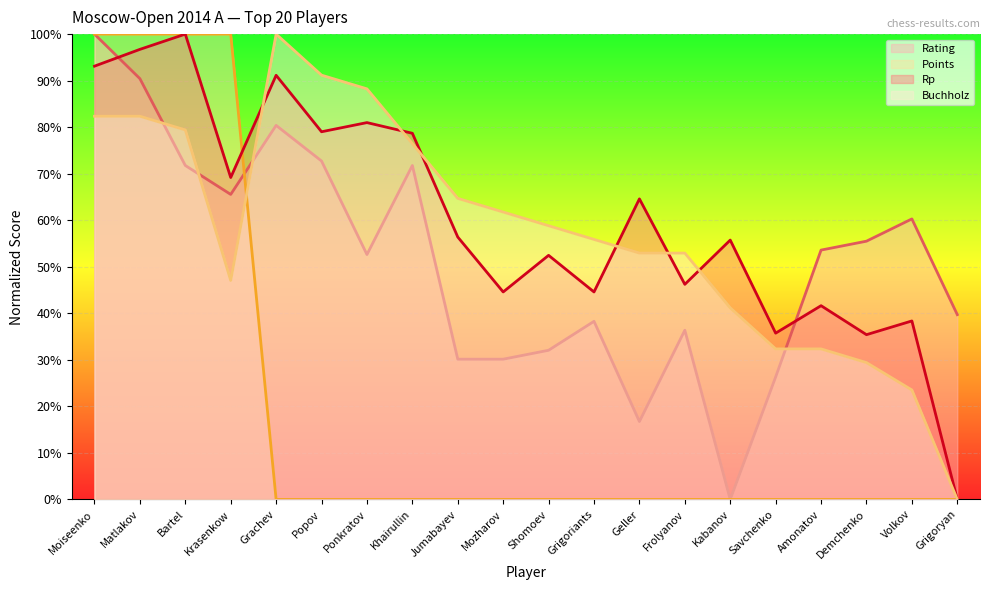

The value of Rp at Khairullin is 52.3. True or false?

False